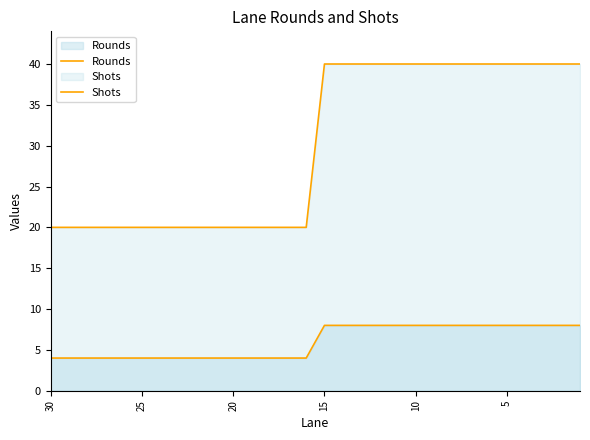

Between 8 and 28, which series saw the biggest shift?

Shots